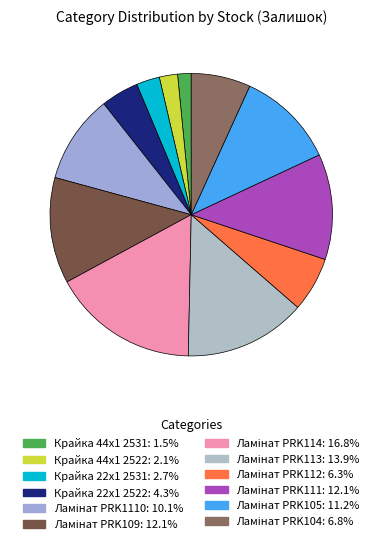

How many slices are in this pie chart?

12